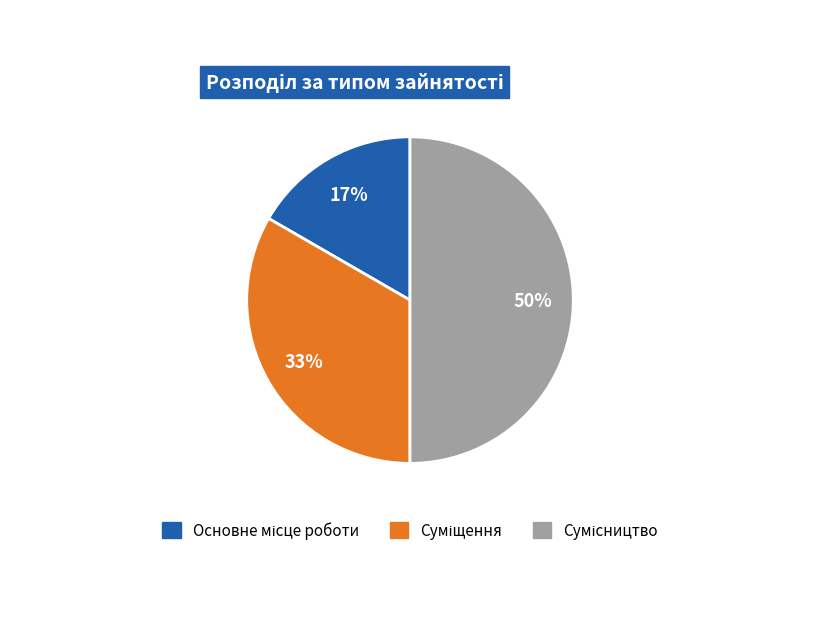

To the nearest percent, what is the average slice percentage?

33%